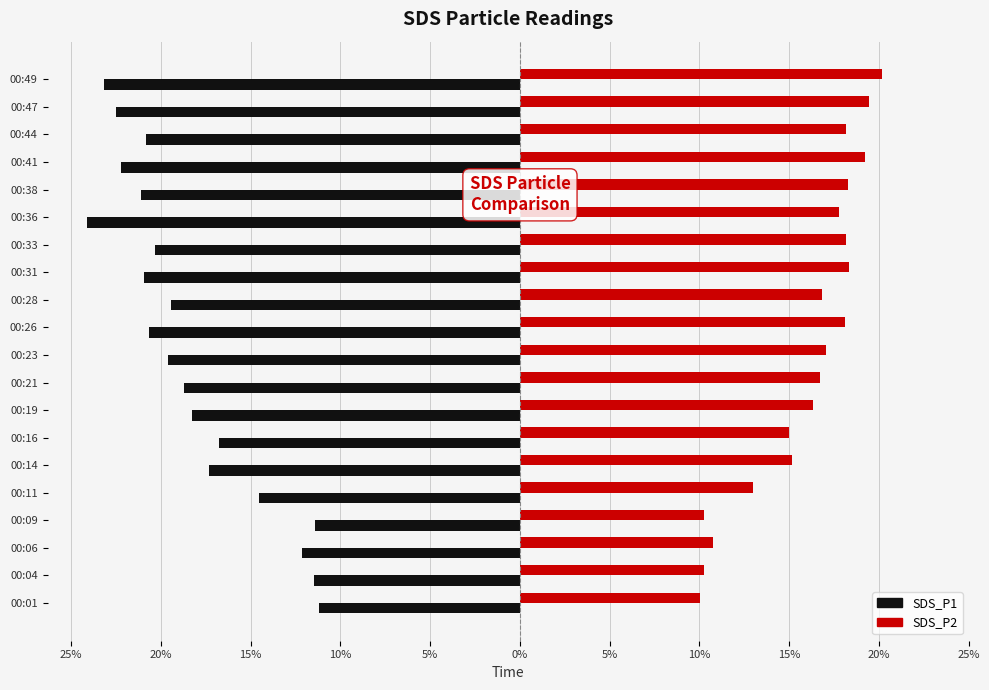

What is the smallest value displayed?

-24.1